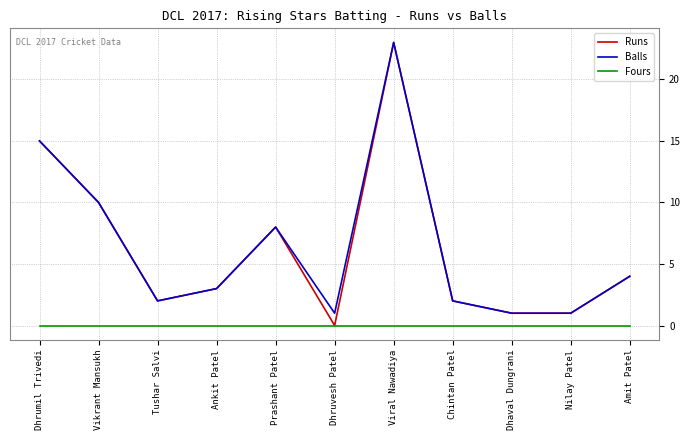

True or false: Balls and Fours cross at least once.

False